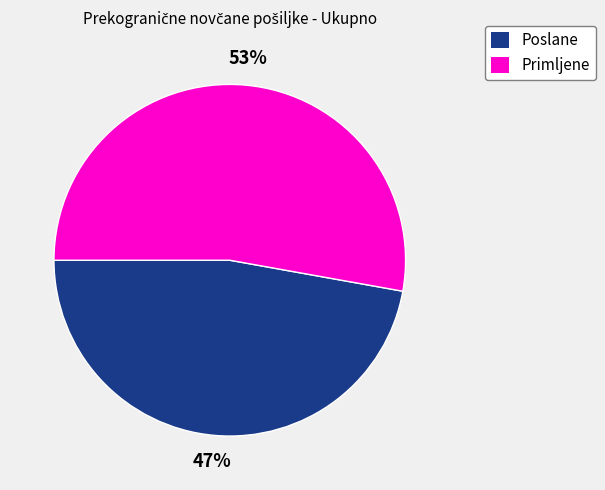

Which slice represents more than half of the pie?

Primljene